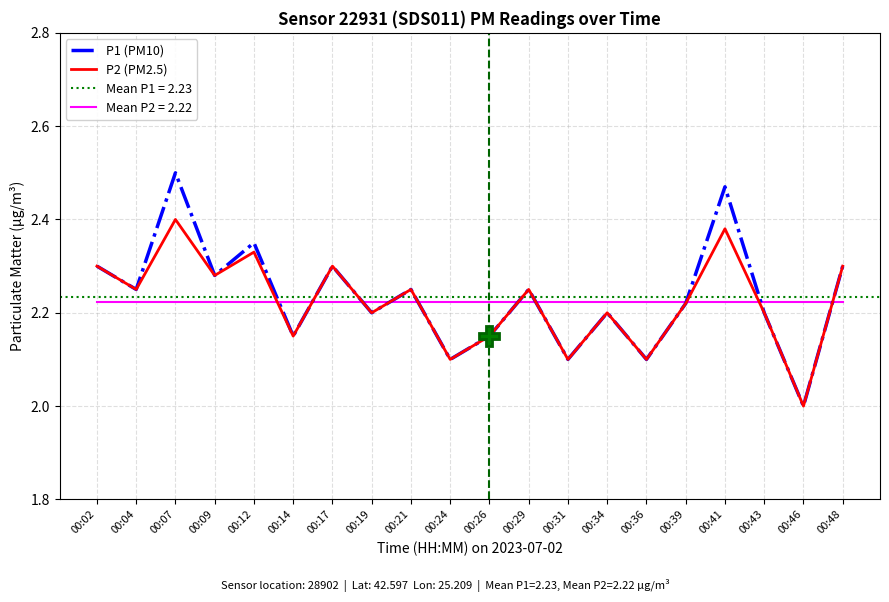

At which category does the chart reach its peak across all series?

00:07